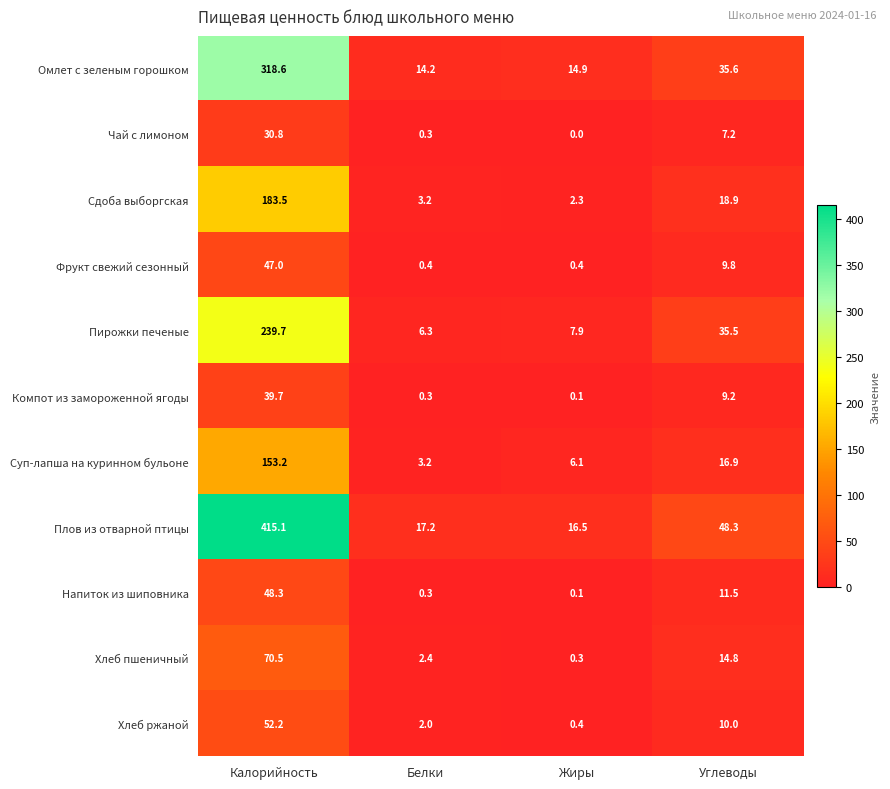

At which category is the sum across all series the highest?

Калорийность